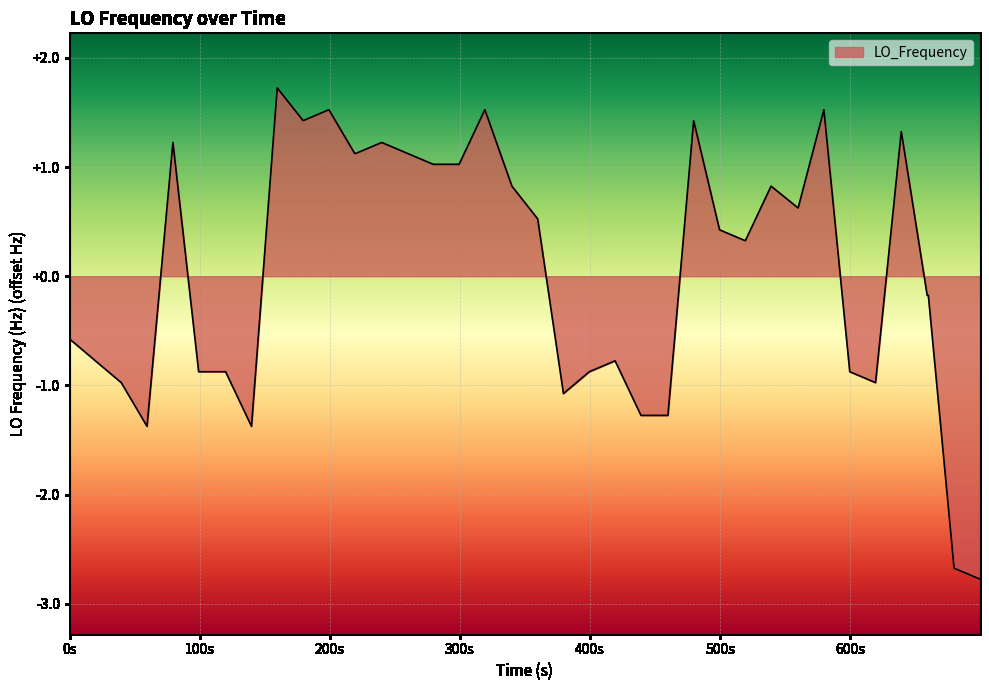

How many lines are shown in the chart?

1